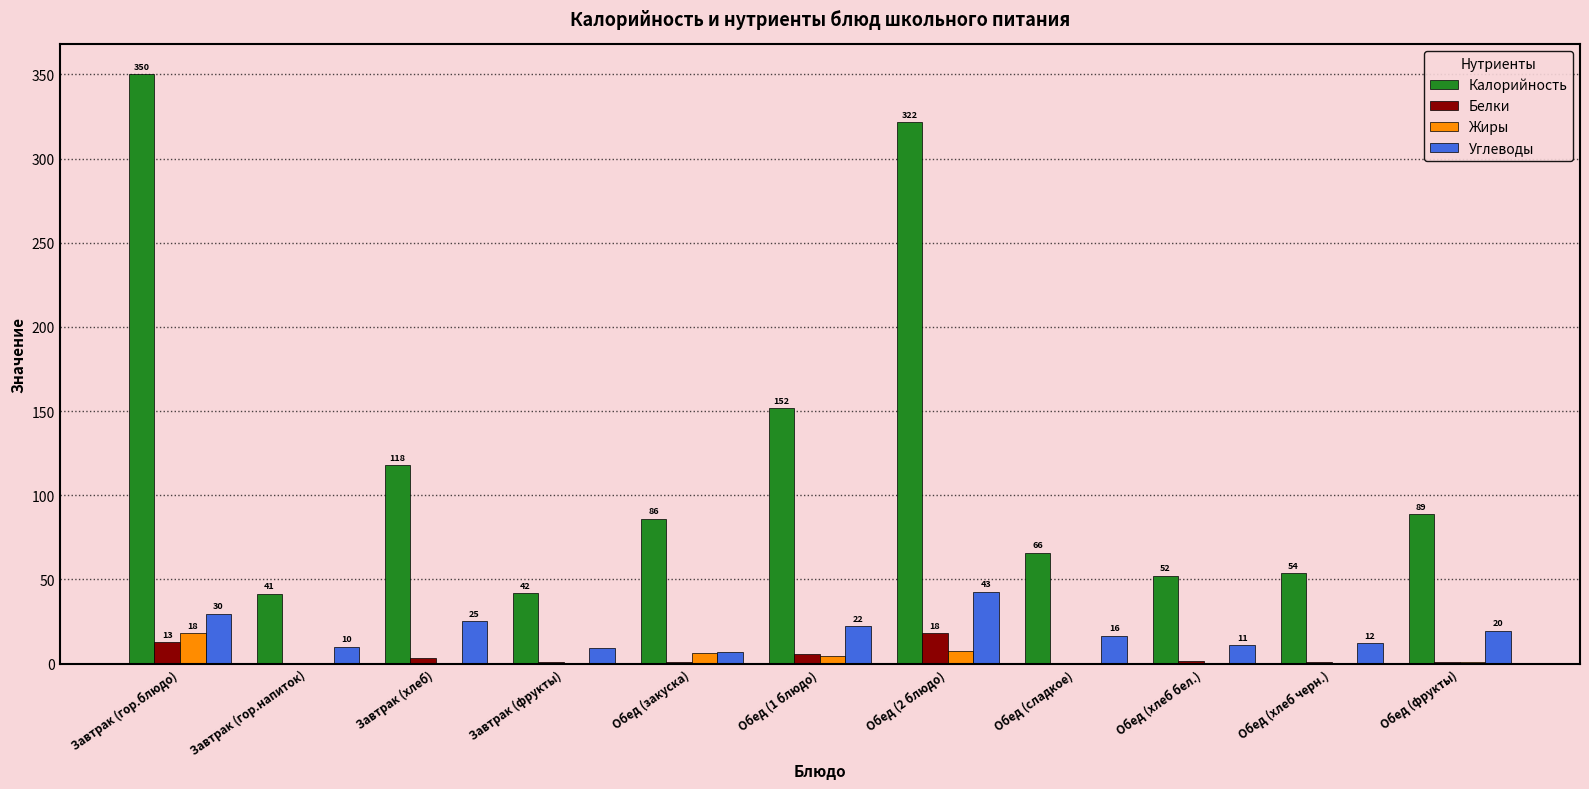

What is the highest value of the Калорийность series?

350.3